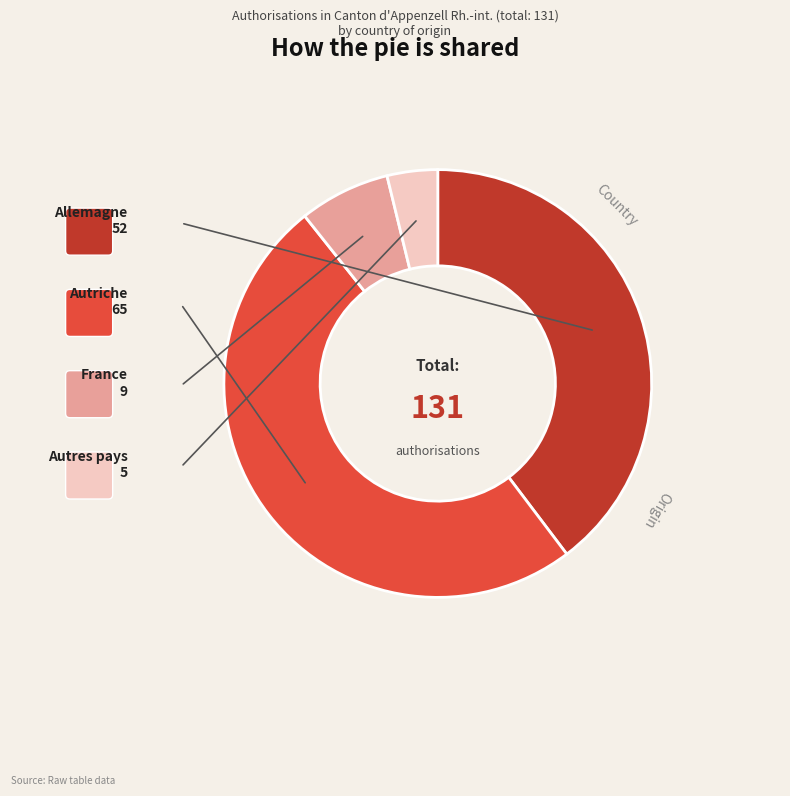

Is there a majority slice in this chart?

No